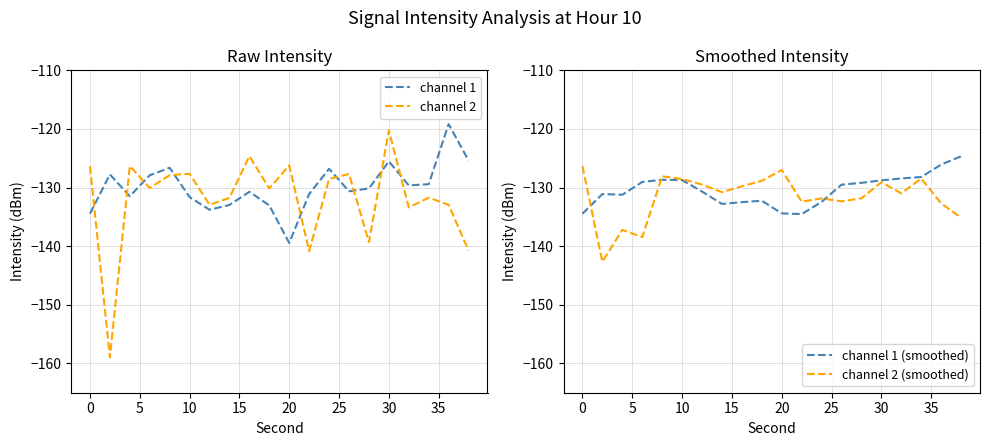

True or false: channel 2 and channel 2 (smoothed) cross at least once.

True